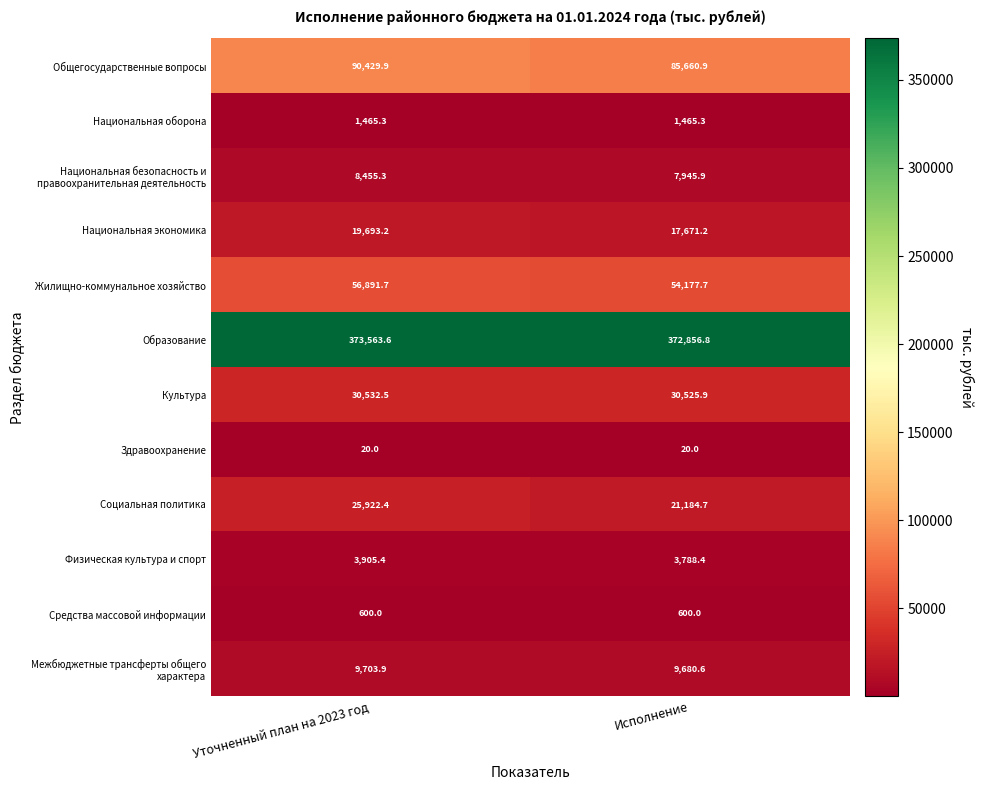

List the labels in order of Культура value, largest first.

Уточненный план на 2023 год, Исполнение